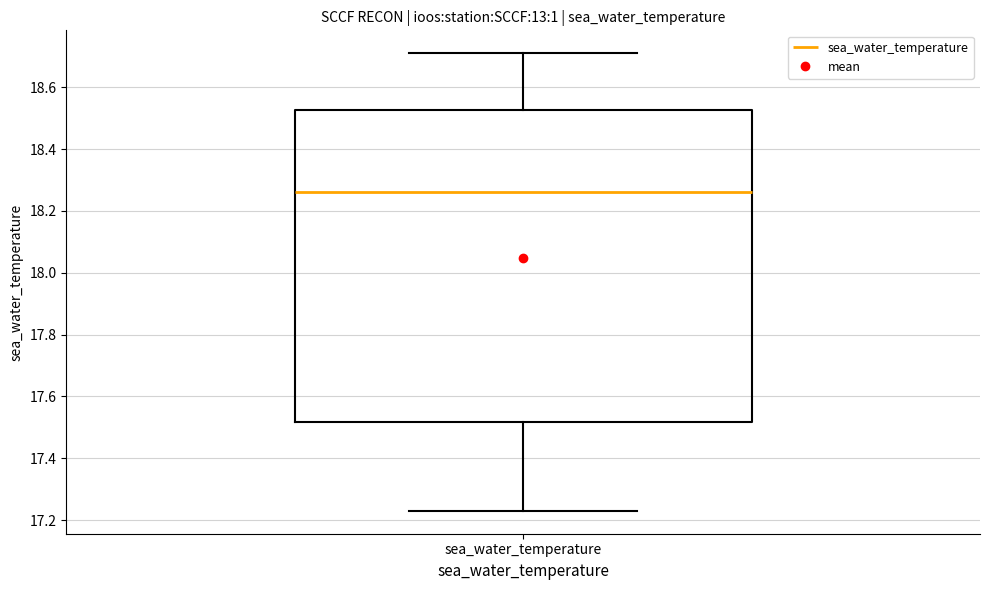

Read this box plot against the y-axis: the position of the median line, the range covered by the box, and the ends of both whiskers. The values are not printed on the chart, so give them approximately, as read against the axis.

median 18.26, box 17.52 to 18.52, whiskers 17.24 to 18.72